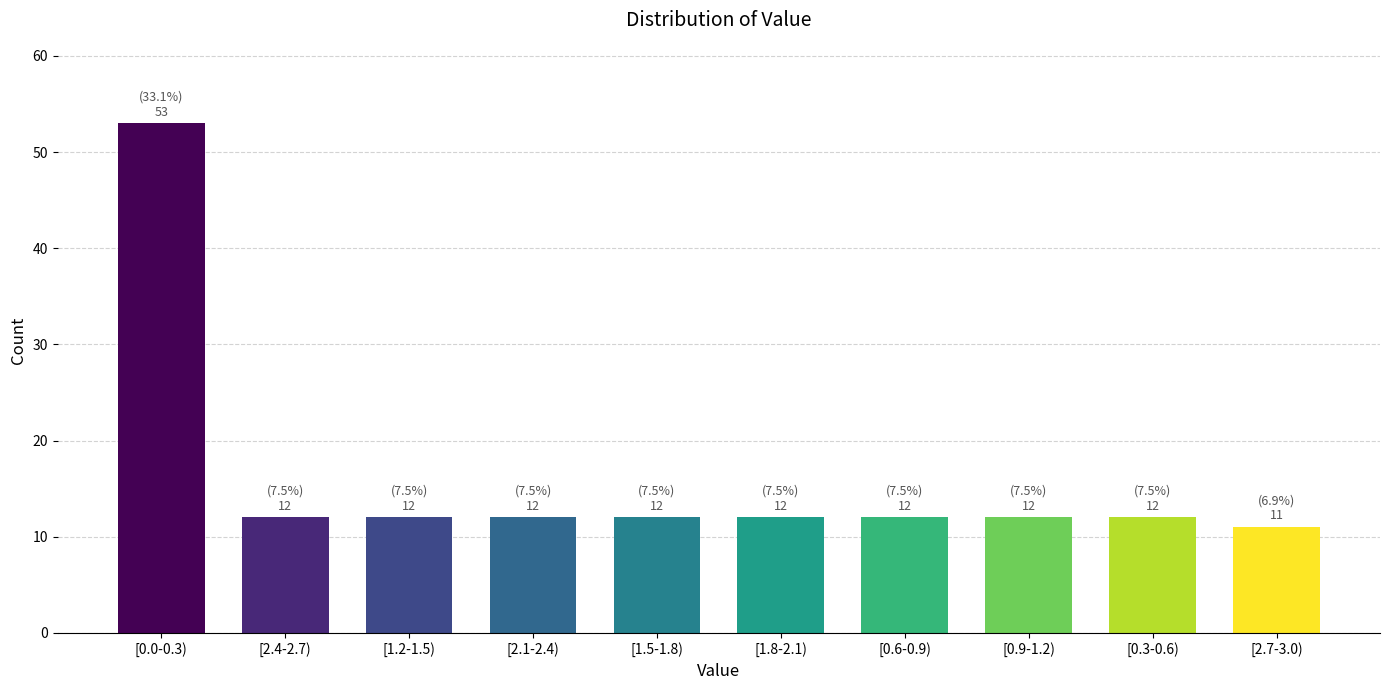

Reading left to right, list all the values displayed in this chart.

53	12	12	12	12	12	12	12	12	11